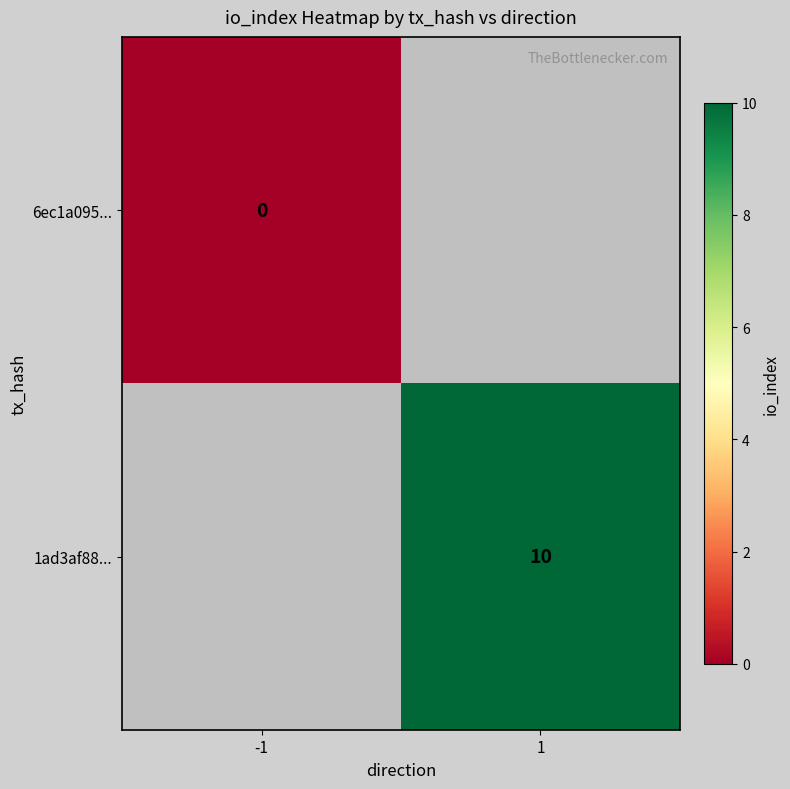

The 1ad3af88... series shows 13 at 1. True or false?

False